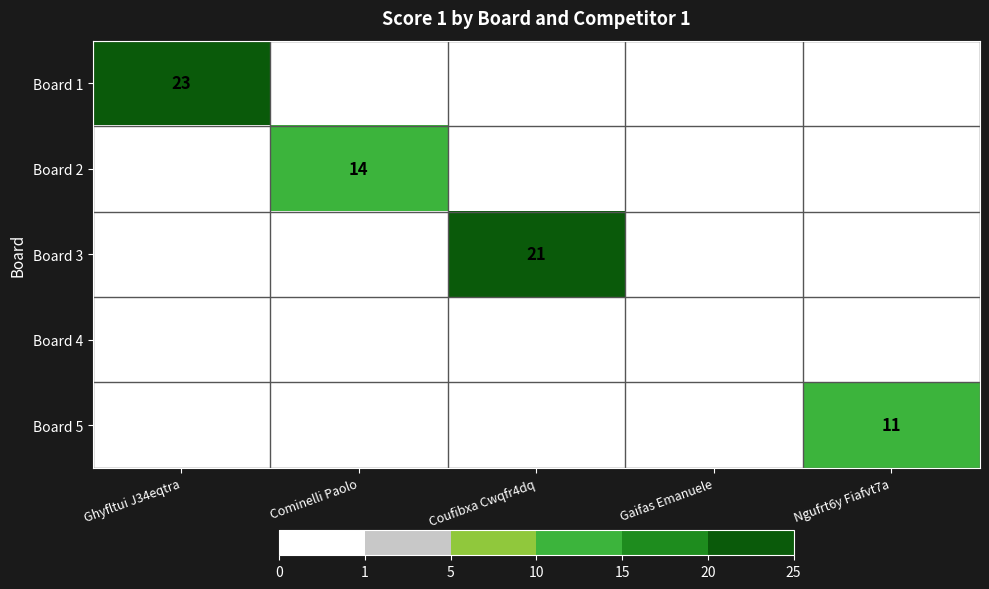

Between Cominelli Paolo and Ngufrt6y Fiafvt7a, which series saw the biggest shift?

Board 2